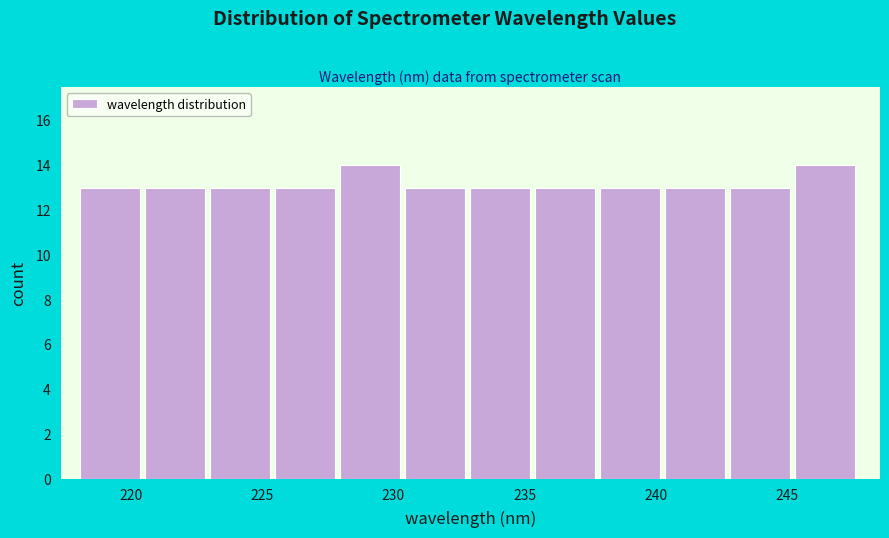

Reading left to right, transcribe this chart: for each bar, give the range it covers on the x-axis and its height. Neither the bar edges nor the heights are printed on the chart, so give them approximately, as read against the axes.

218.0 to 220.5: 13
220.5 to 223.0: 13
223.0 to 225.5: 13
225.5 to 228.0: 13
228.0 to 230.5: 14
230.5 to 233.0: 13
233.0 to 235.5: 13
235.5 to 238.0: 13
238.0 to 240.5: 13
240.5 to 243.0: 13
243.0 to 245.5: 13
245.5 to 248.0: 14